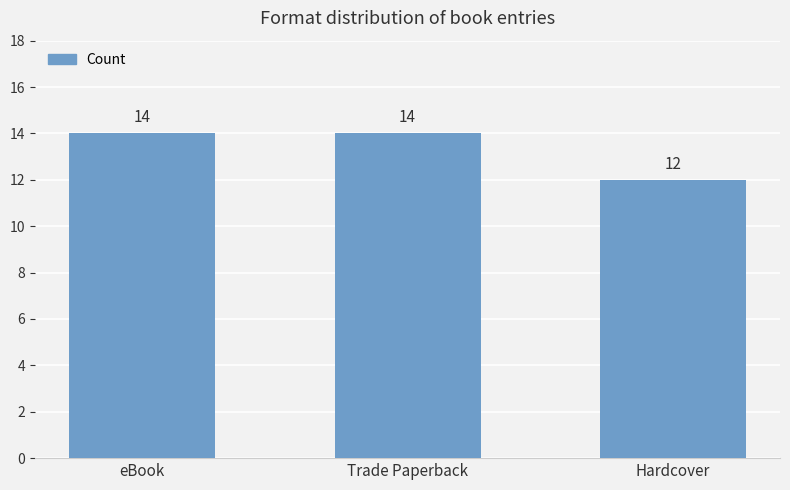

Reading left to right, transcribe all the data shown in this chart.

eBook=14	Trade Paperback=14	Hardcover=12